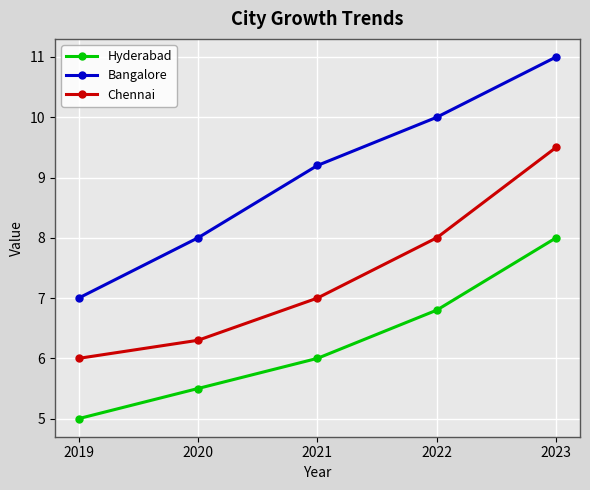

What value does the Chennai series have at 2023?

9.5